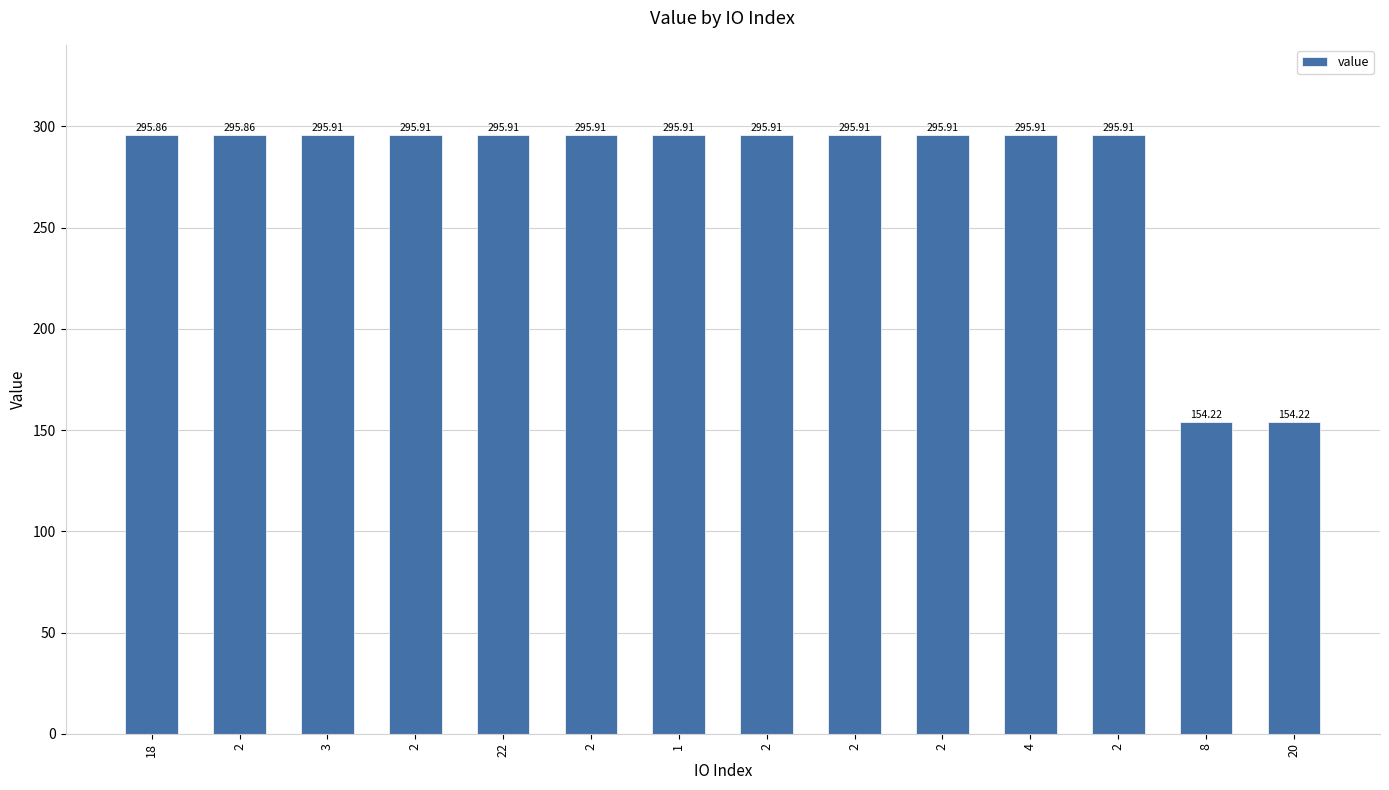

What is the sum of all values?

3859.2